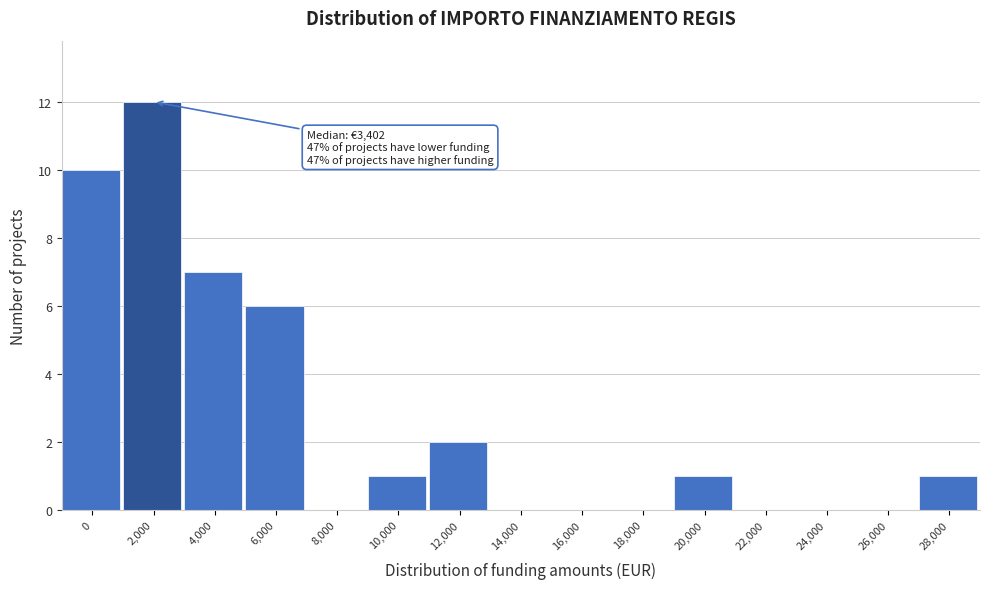

Reading left to right, transcribe all the data shown in this chart.

0=10	2,000=12	4,000=7	6,000=6	8,000=0	10,000=1	12,000=2	14,000=0	16,000=0	18,000=0	20,000=1	22,000=0	24,000=0	26,000=0	28,000=1